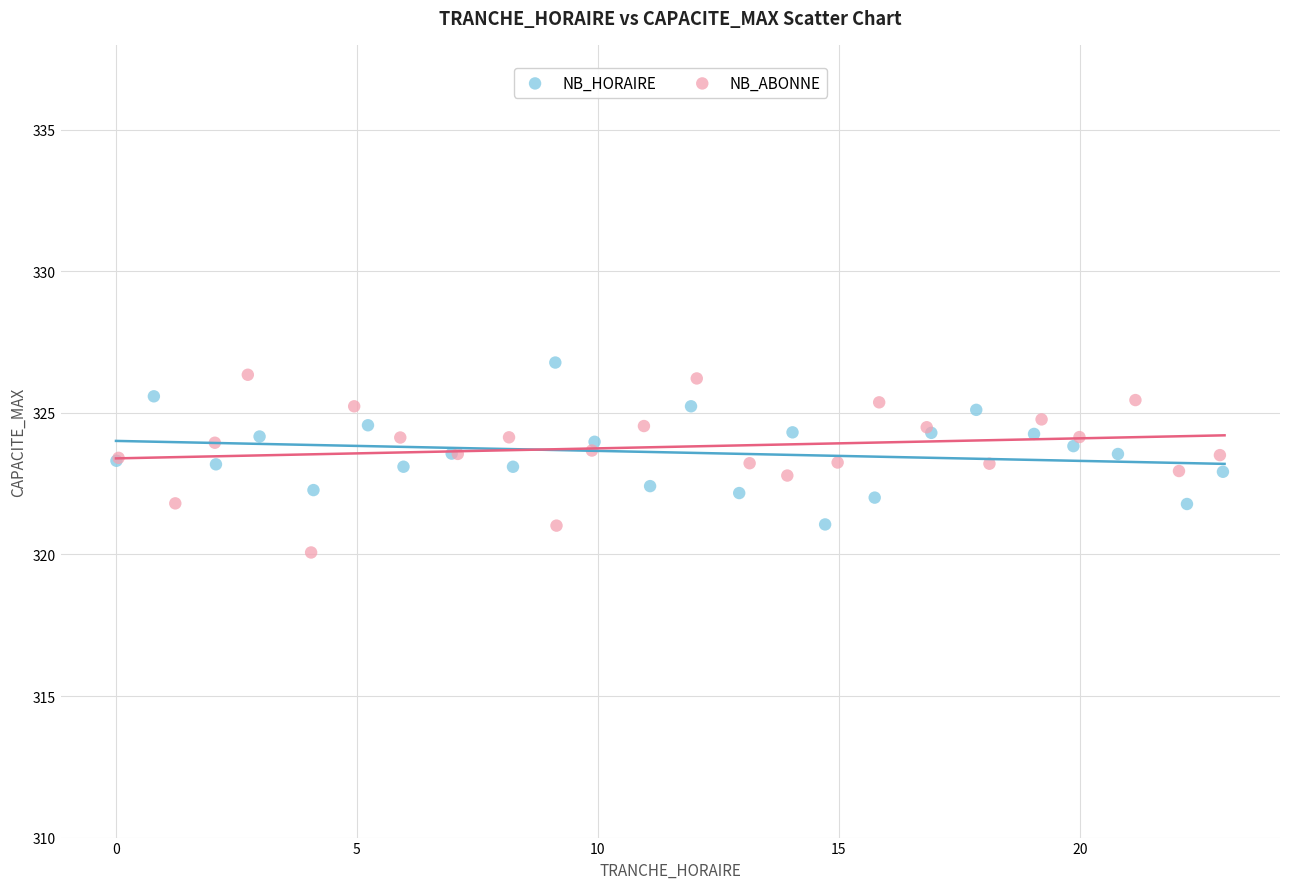

Which series reaches the maximum Y coordinate?

NB_HORAIRE